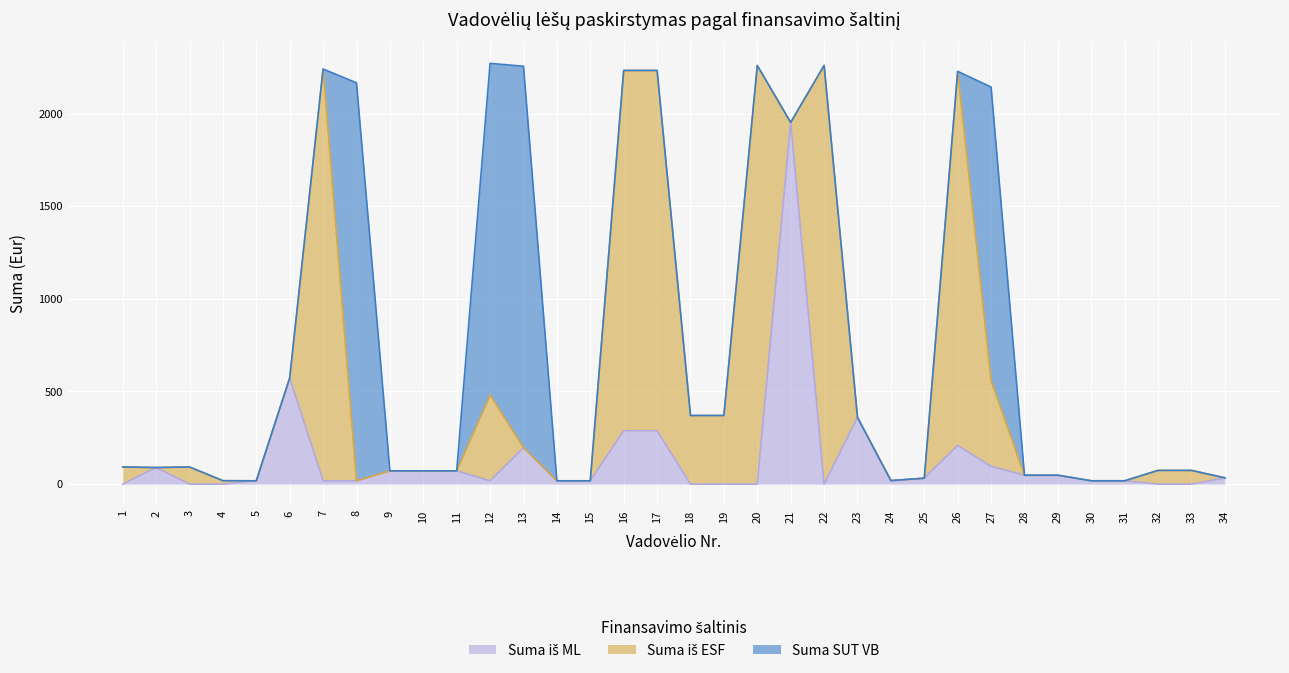

Is the value of Suma iš ML at 34 greater than the value of Suma SUT VB at 9?

Yes